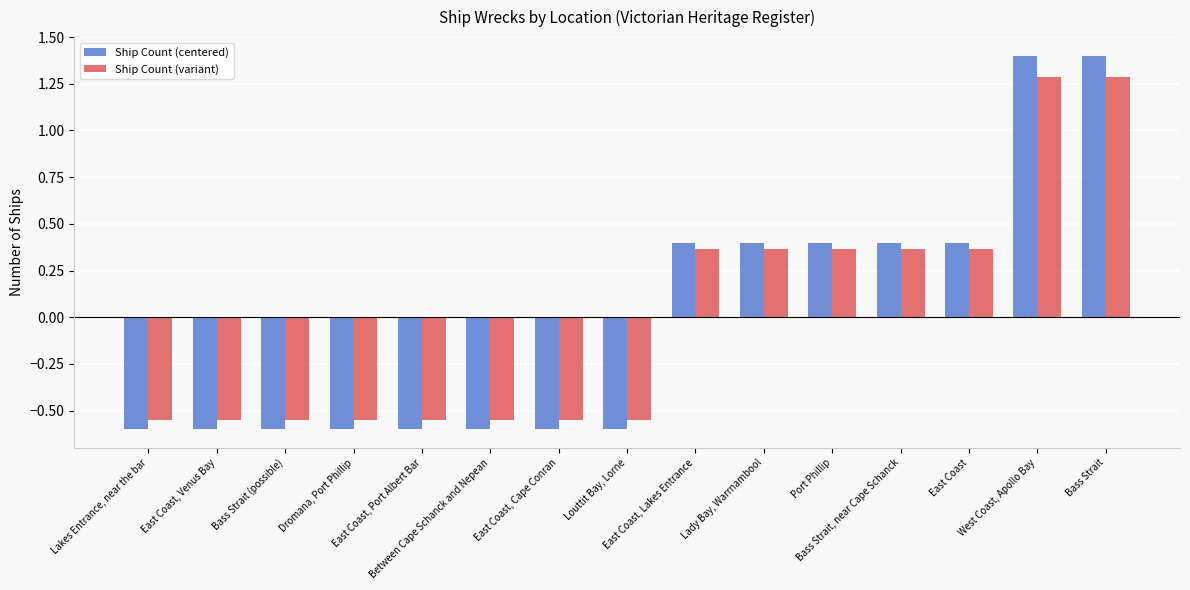

At how many categories does at least one series exceed 0?

7